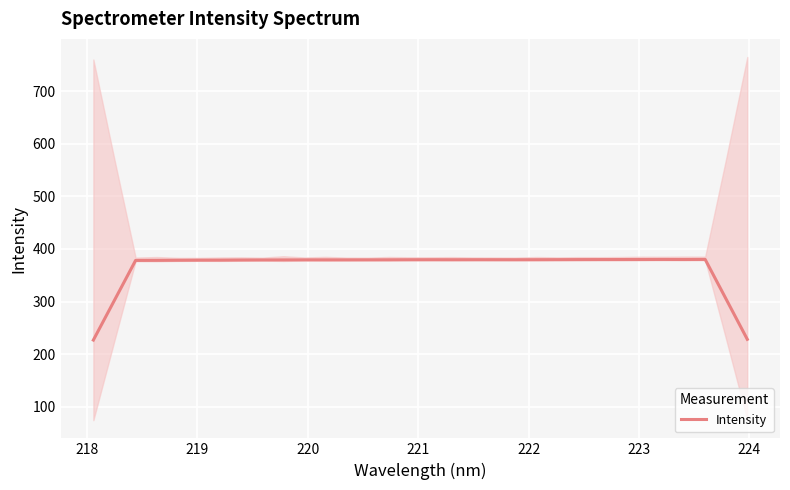

What is the highest value of the Intensity series?

380.1